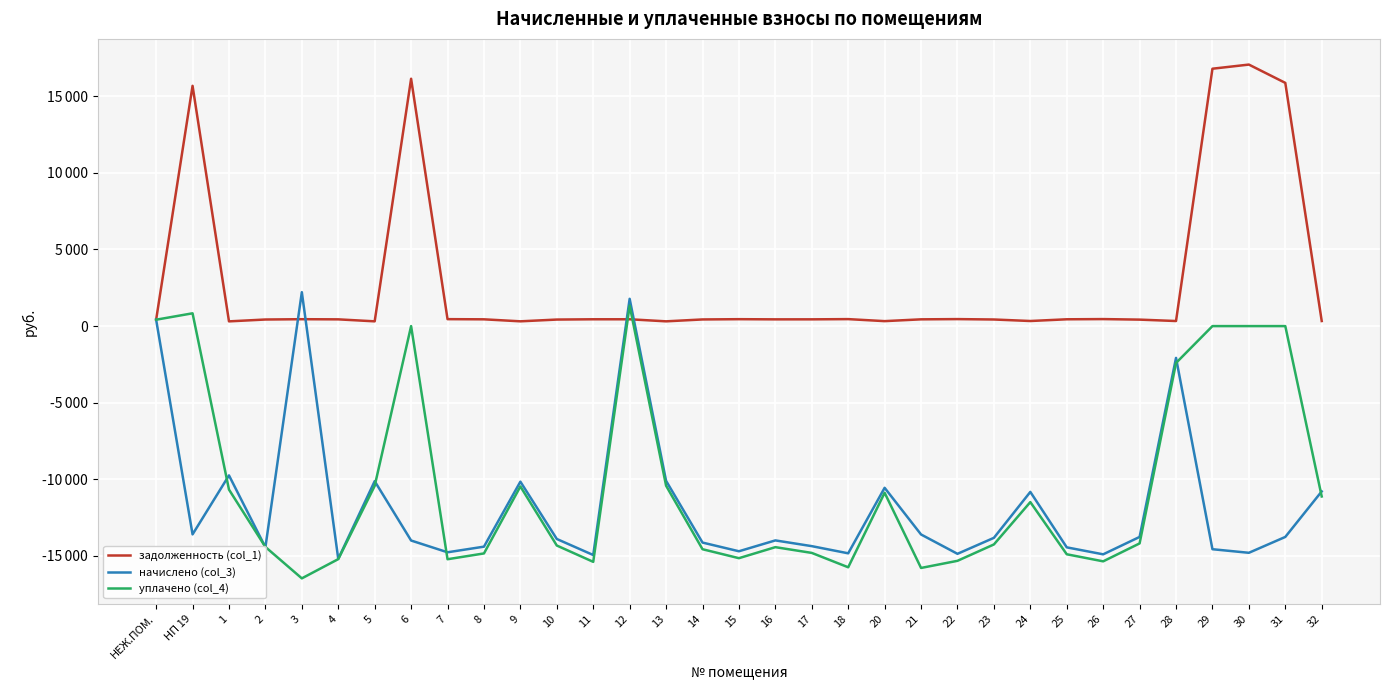

What are all the series names shown in the legend?

задолженность (col_1), начислено (col_3), уплачено (col_4)